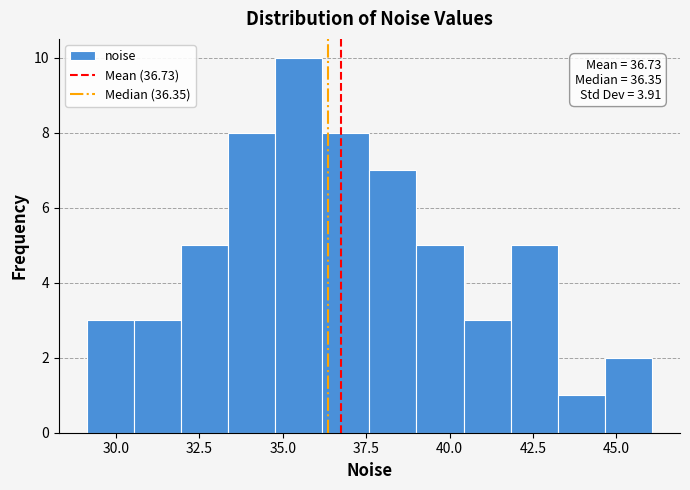

Around what value on the x-axis is the tallest bar? Give the approximate position of its centre, as read against the axis.

35.5